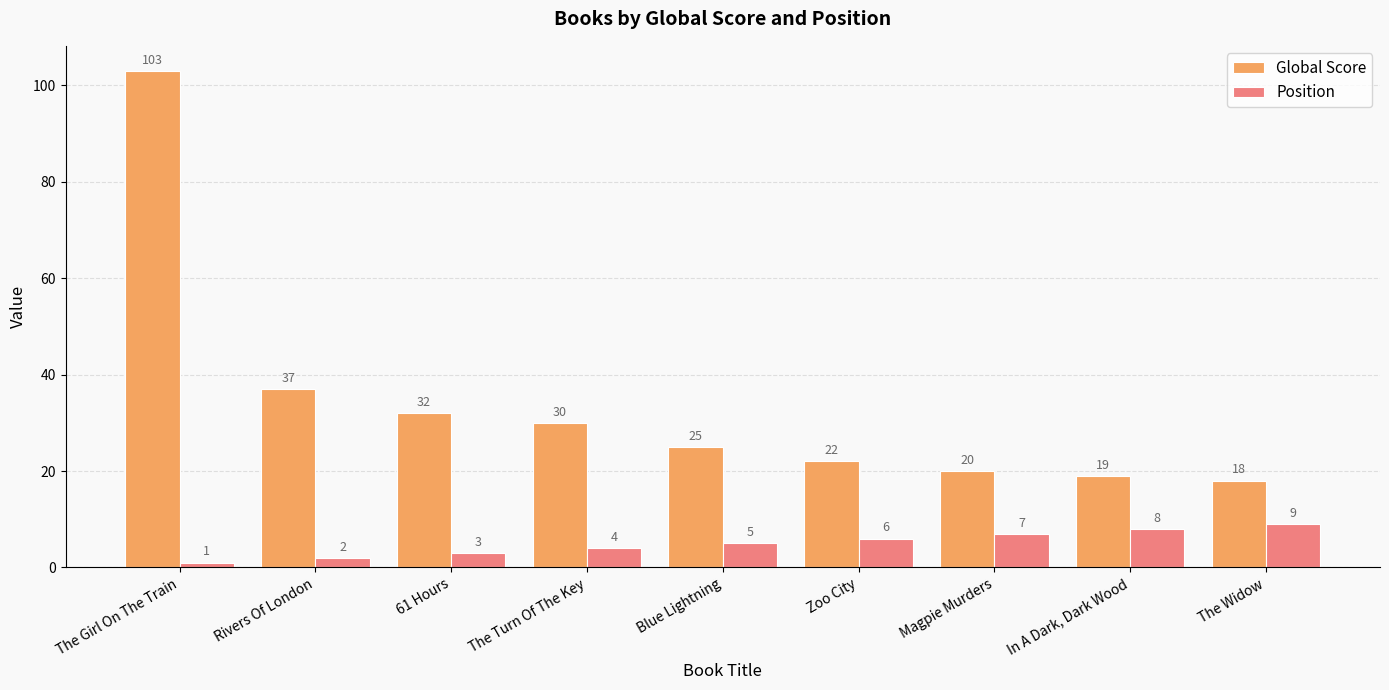

Does the chart contain any negative values?

No